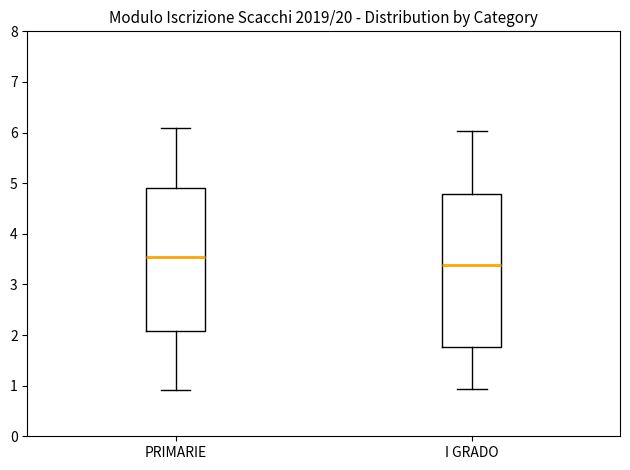

Which box is the tallest, from its lower edge to its upper edge?

I GRADO